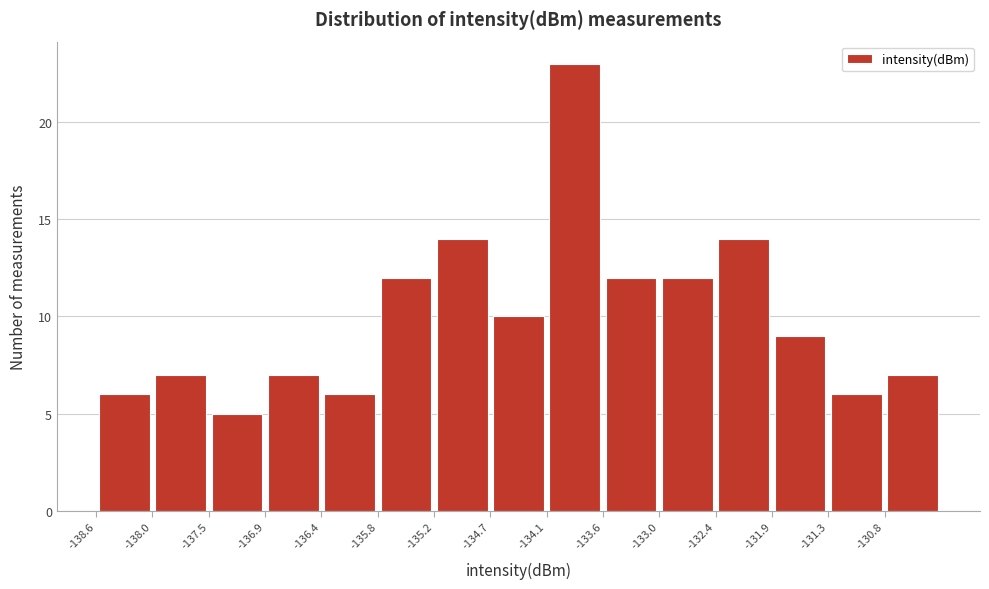

Reading left to right, transcribe this chart: for each bar, give the range it covers on the x-axis and its height. Neither the bar edges nor the heights are printed on the chart, so give them approximately, as read against the axes.

-138.6 to -138.0: 6
-138.0 to -137.5: 7
-137.5 to -136.9: 5
-136.9 to -136.4: 7
-136.4 to -135.8: 6
-135.8 to -135.2: 12
-135.2 to -134.7: 14
-134.7 to -134.1: 10
-134.1 to -133.6: 23
-133.6 to -133.0: 12
-133.0 to -132.4: 12
-132.4 to -131.9: 14
-131.9 to -131.3: 9
-131.3 to -130.8: 6
-130.8 to -130.2: 7